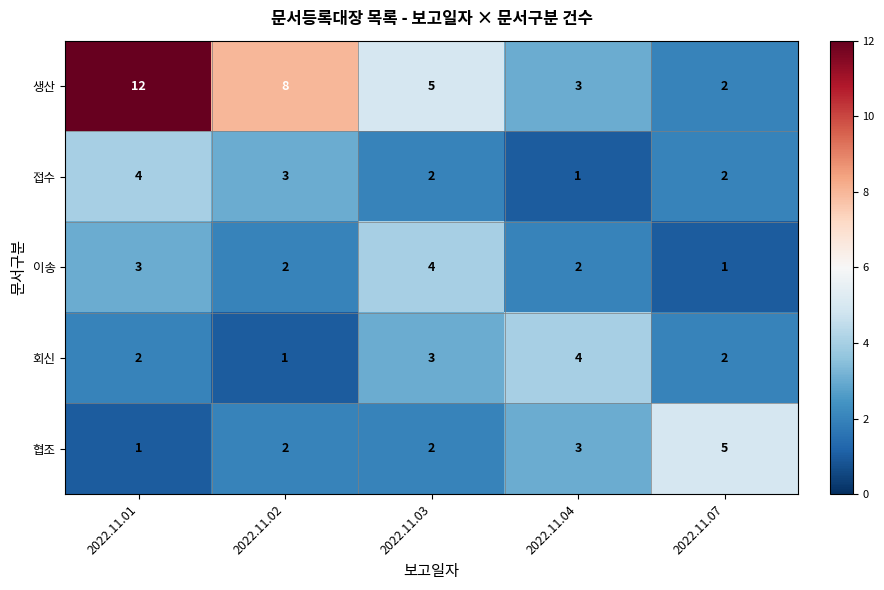

Which series has the largest range (max minus min)?

생산